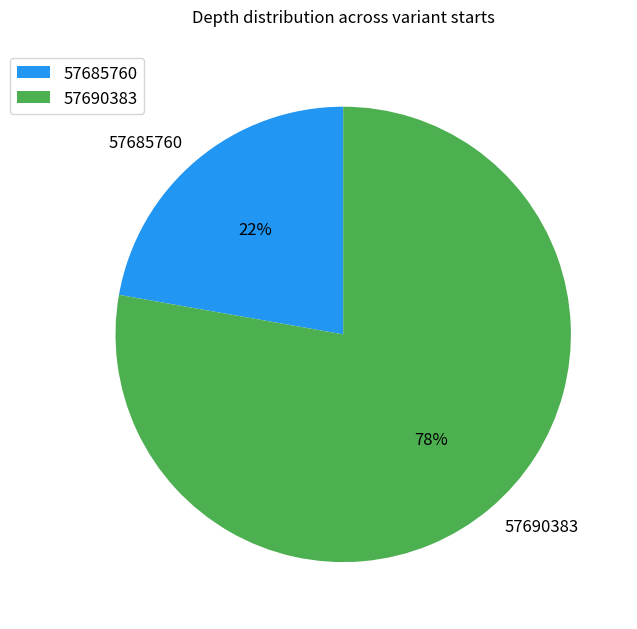

What is the smallest slice in the pie chart?

57685760